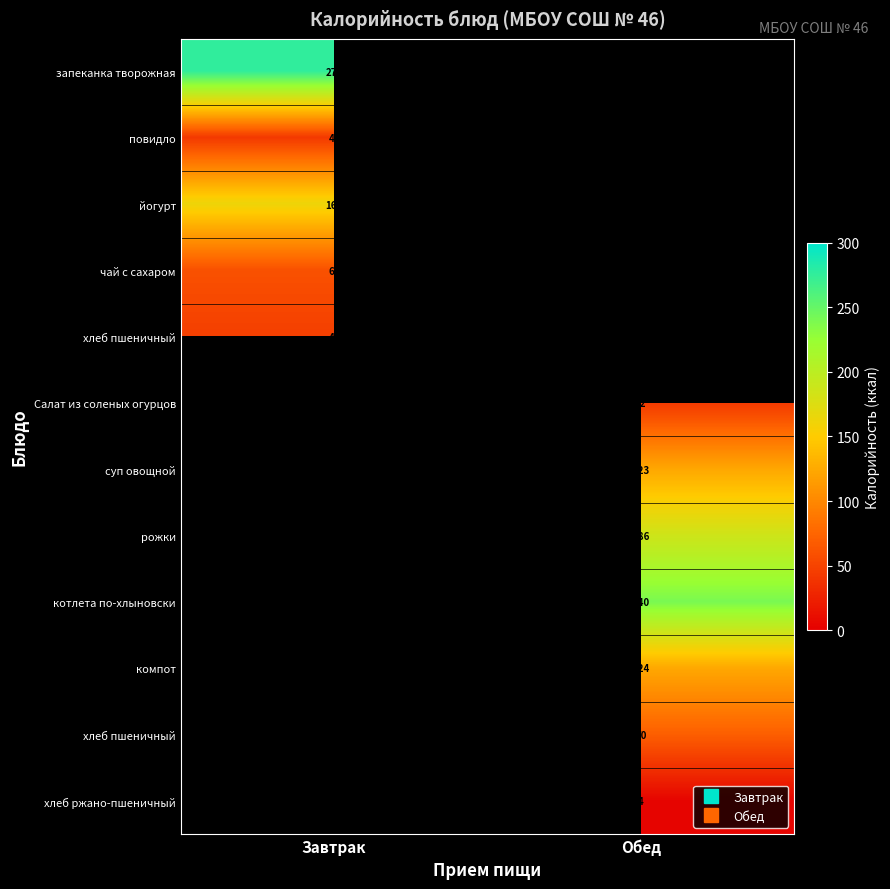

Between Обед and Завтрак, which is larger?

Завтрак